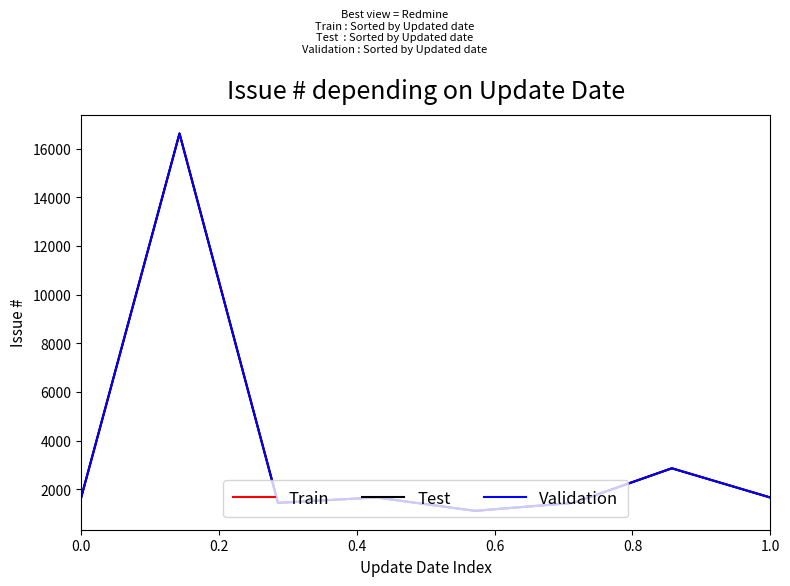

What is the difference between the maximum and minimum values in the Test series?

15504